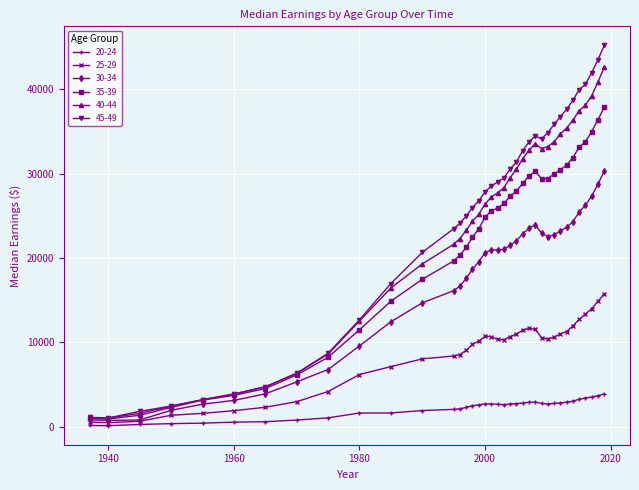

Rank the series by their maximum value, from lowest to highest.

20-24, 25-29, 30-34, 35-39, 40-44, 45-49